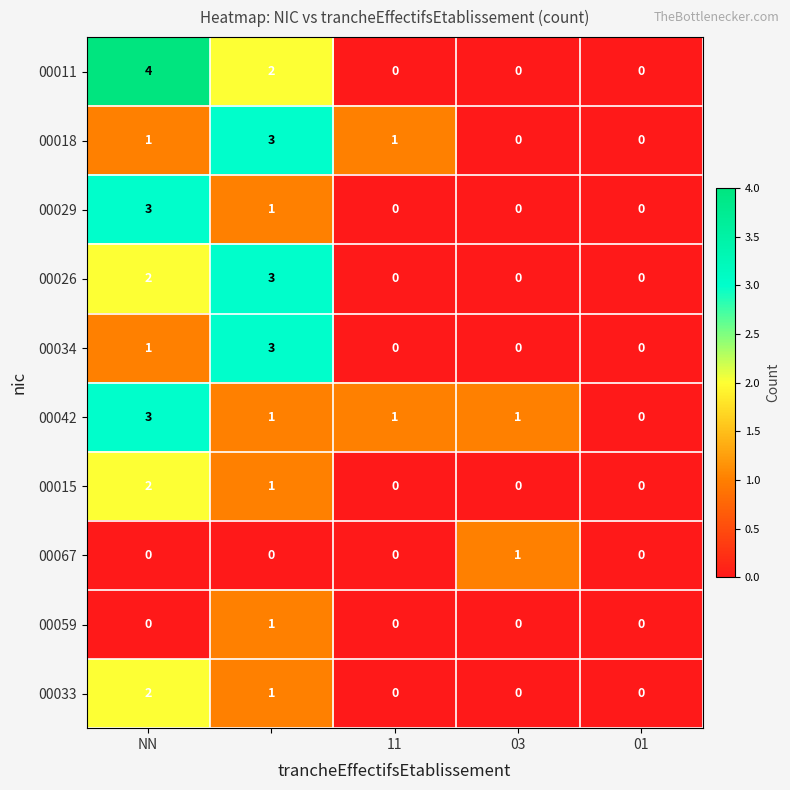

What is the sum of all 00034 values?

4